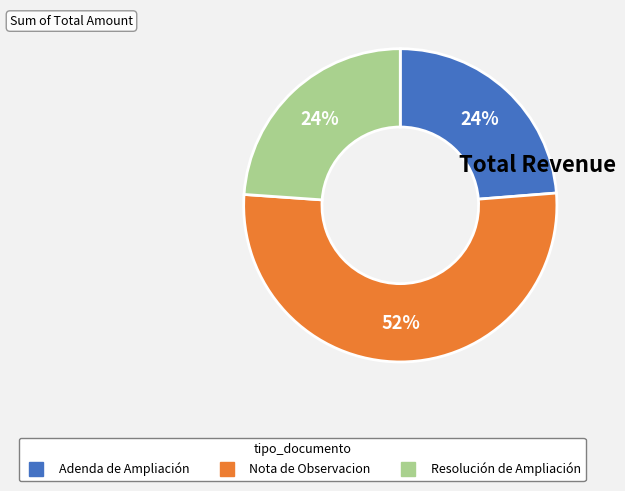

How many segments does this pie chart have?

3